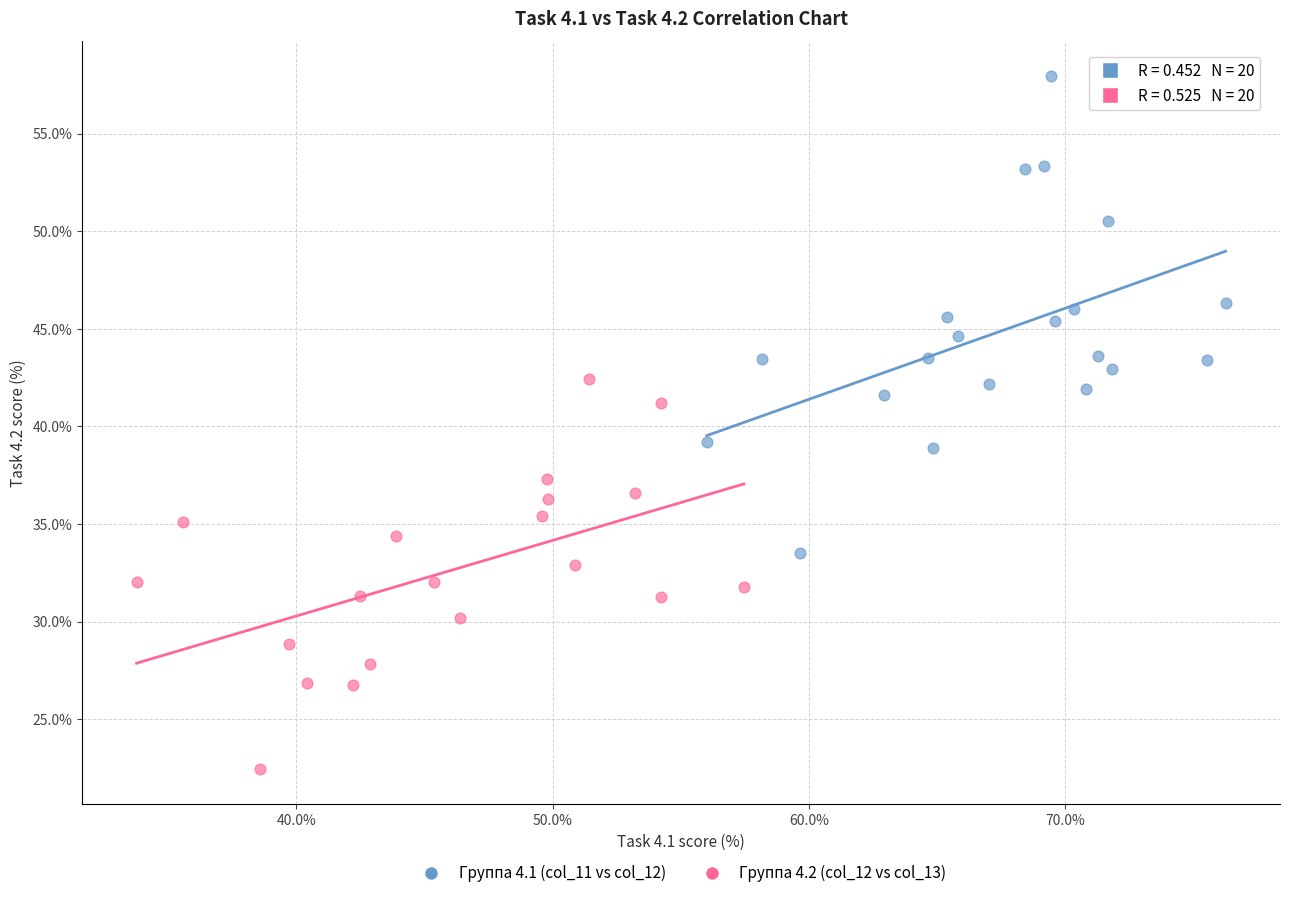

Which series reaches the maximum Y coordinate?

Группа 4.1 (col_11 vs col_12)